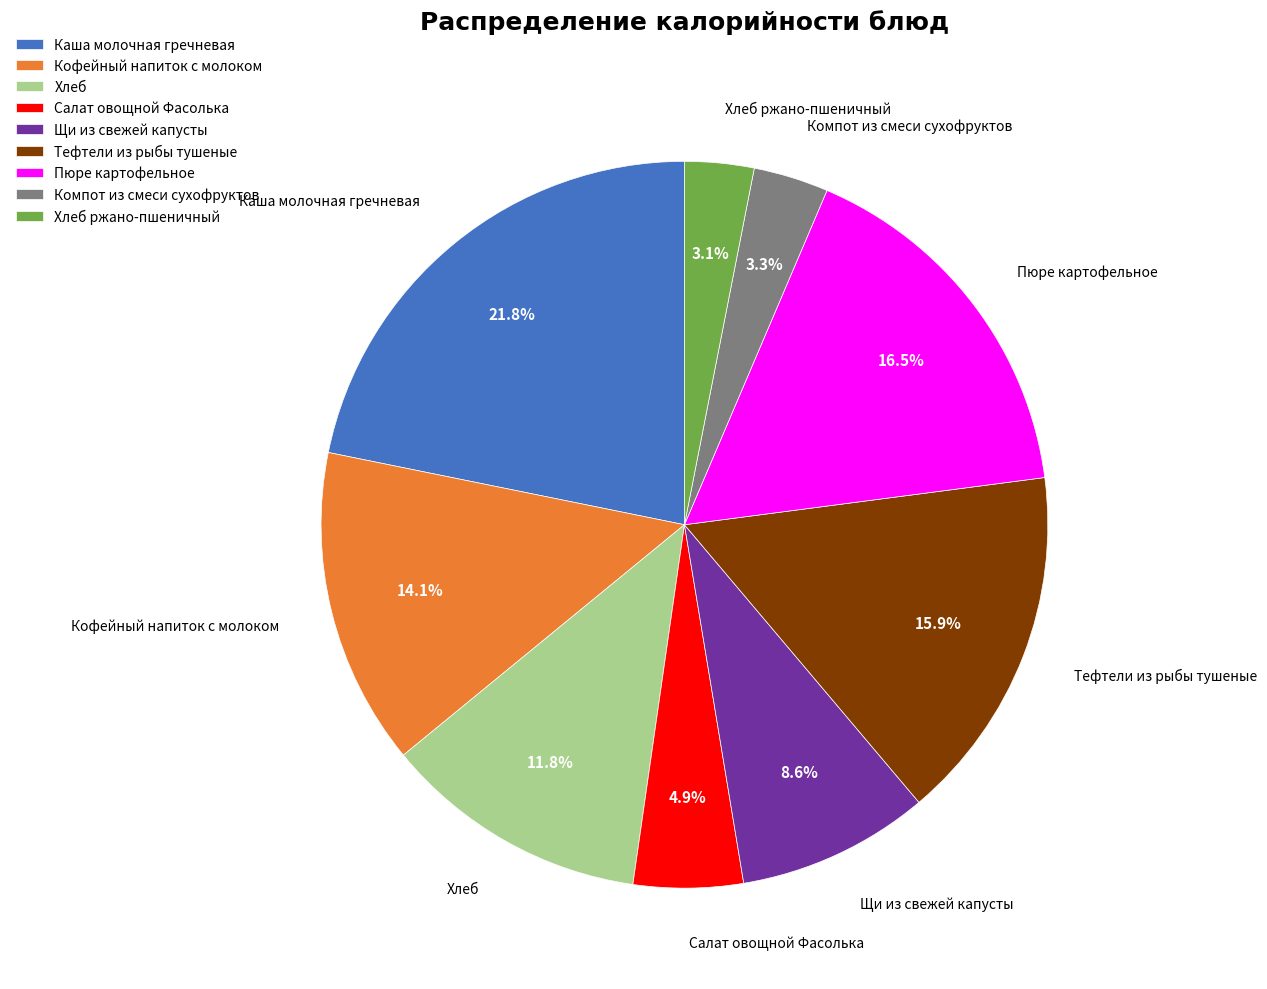

Is the sum of Тефтели из рыбы тушеные and Каша молочная гречневая greater than half?

No